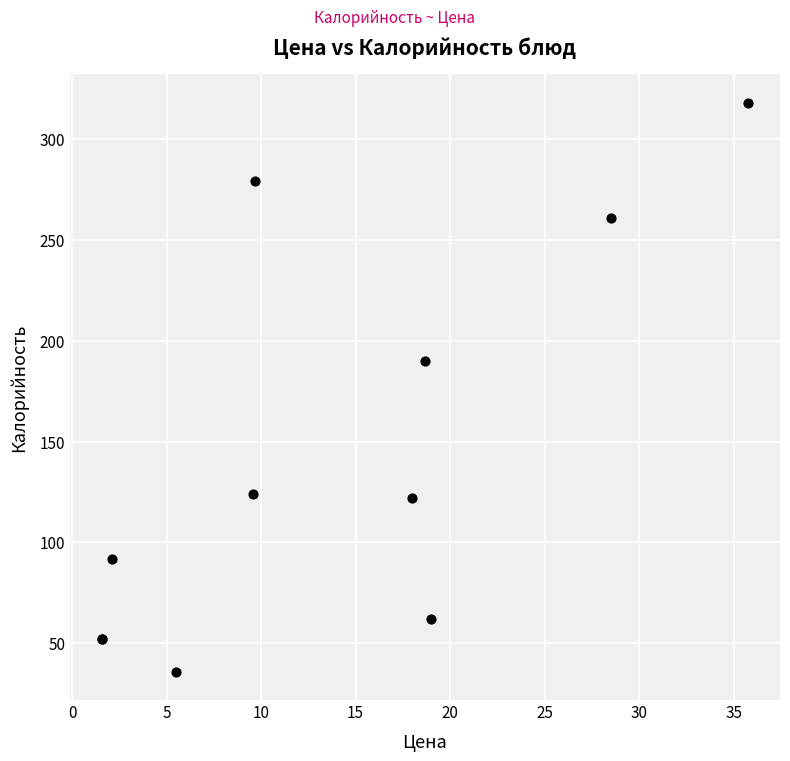

What Y value in the scatter plot is closest to 177?

190